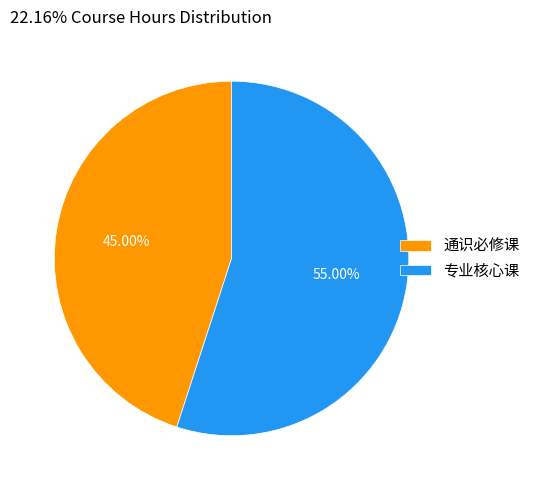

What is the ratio of the value at 专业核心课 to the value at 通识必修课?

1.2